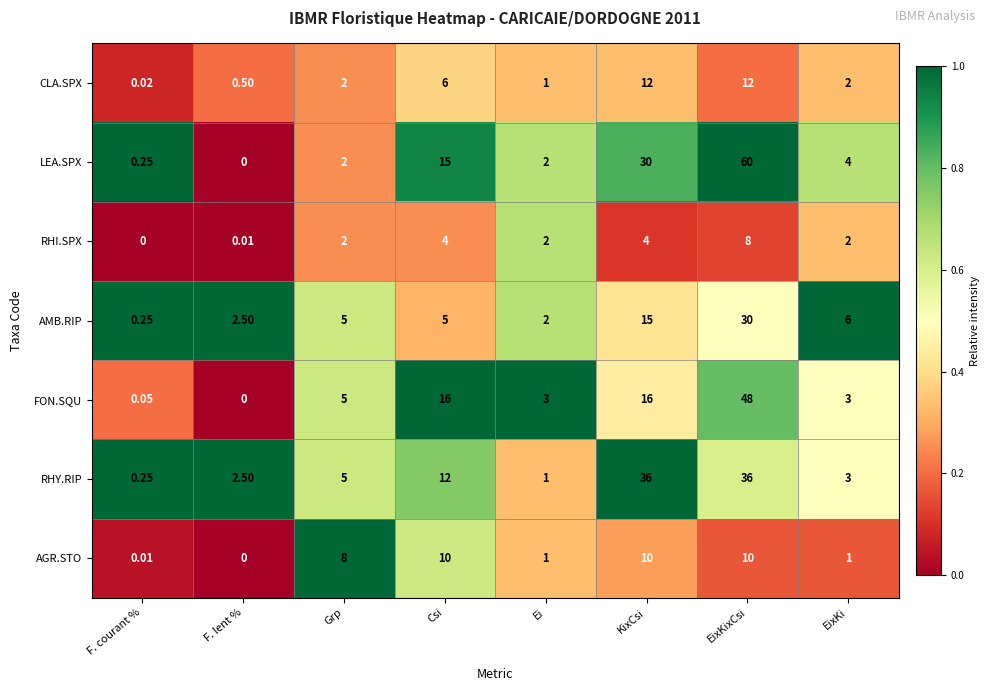

At KixCsi, list the series in order from largest to smallest.

RHY.RIP, LEA.SPX, FON.SQU, AMB.RIP, CLA.SPX, AGR.STO, RHI.SPX